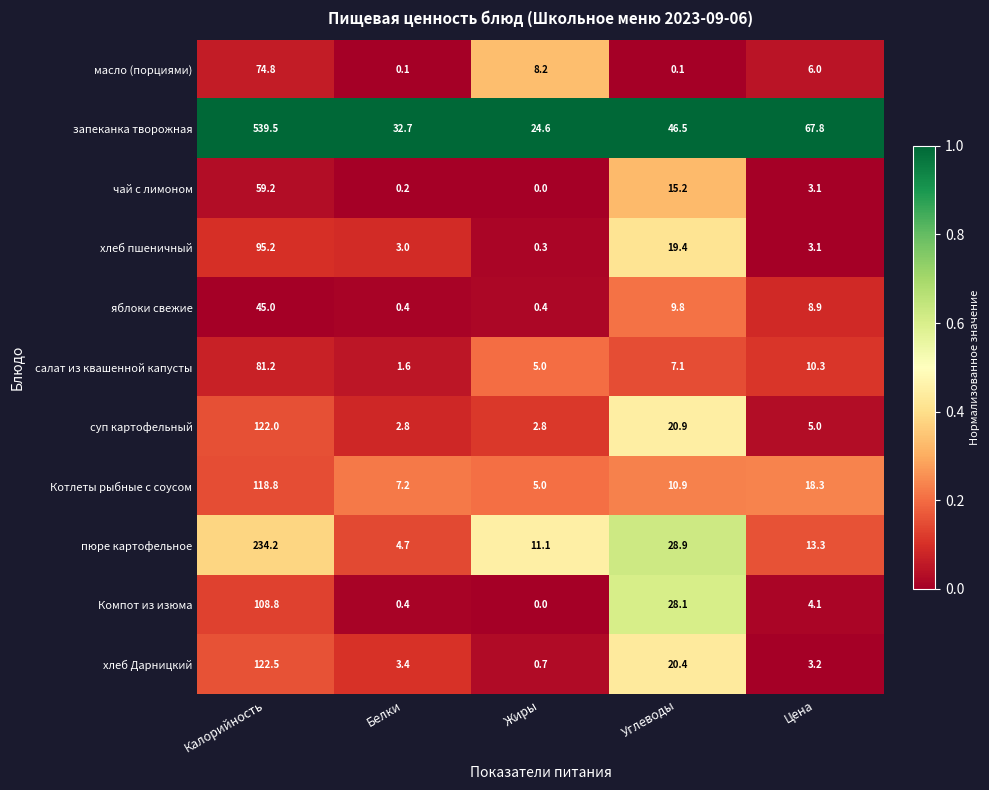

Which series has the largest total across all categories?

запеканка творожная